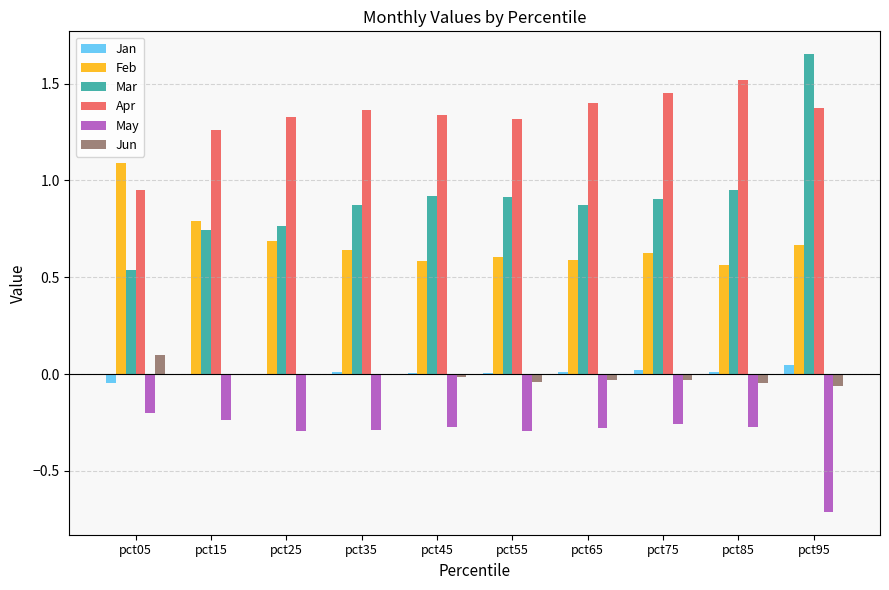

Which category has the highest value across all series?

pct95